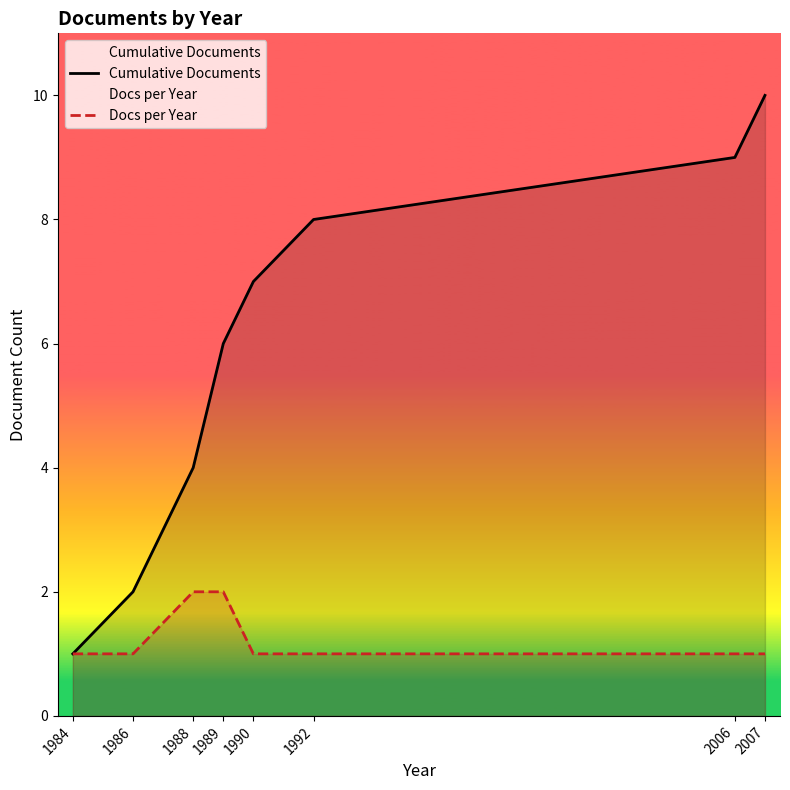

List the series in order of their overall mean, highest first.

Cumulative Documents, Docs per Year